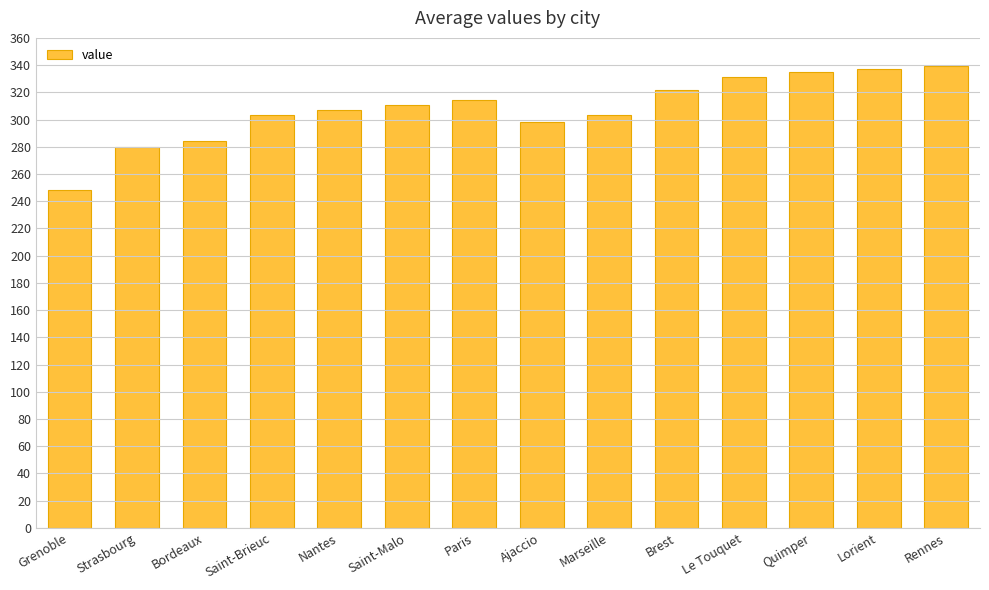

What is the difference between the second highest and second lowest values?

57